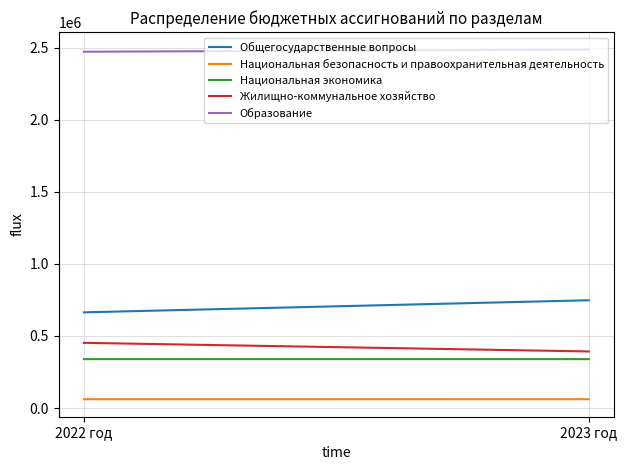

What is the maximum value shown in the chart?

2487868.1